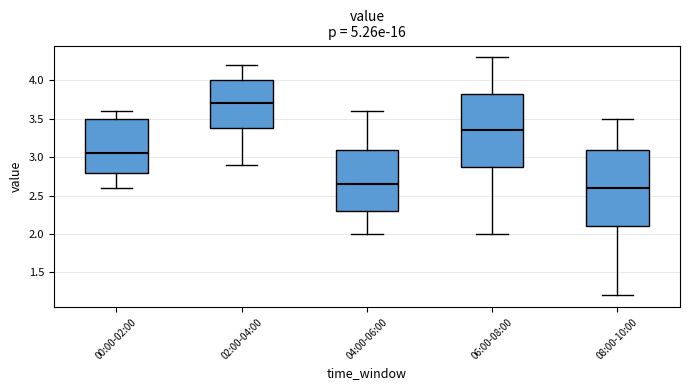

Reading left to right, transcribe this box plot: for each box, give where its median line is, the range the box spans, and where its two whiskers end, as read against the y-axis. The values are not printed on the chart, so give them approximately, as read against the axis.

00:00-02:00: median 3.05, box 2.80 to 3.50, whiskers 2.60 to 3.60
02:00-04:00: median 3.70, box 3.40 to 4.00, whiskers 2.90 to 4.20
04:00-06:00: median 2.65, box 2.30 to 3.10, whiskers 2.00 to 3.60
06:00-08:00: median 3.35, box 2.90 to 3.85, whiskers 2.00 to 4.30
08:00-10:00: median 2.60, box 2.10 to 3.10, whiskers 1.20 to 3.50